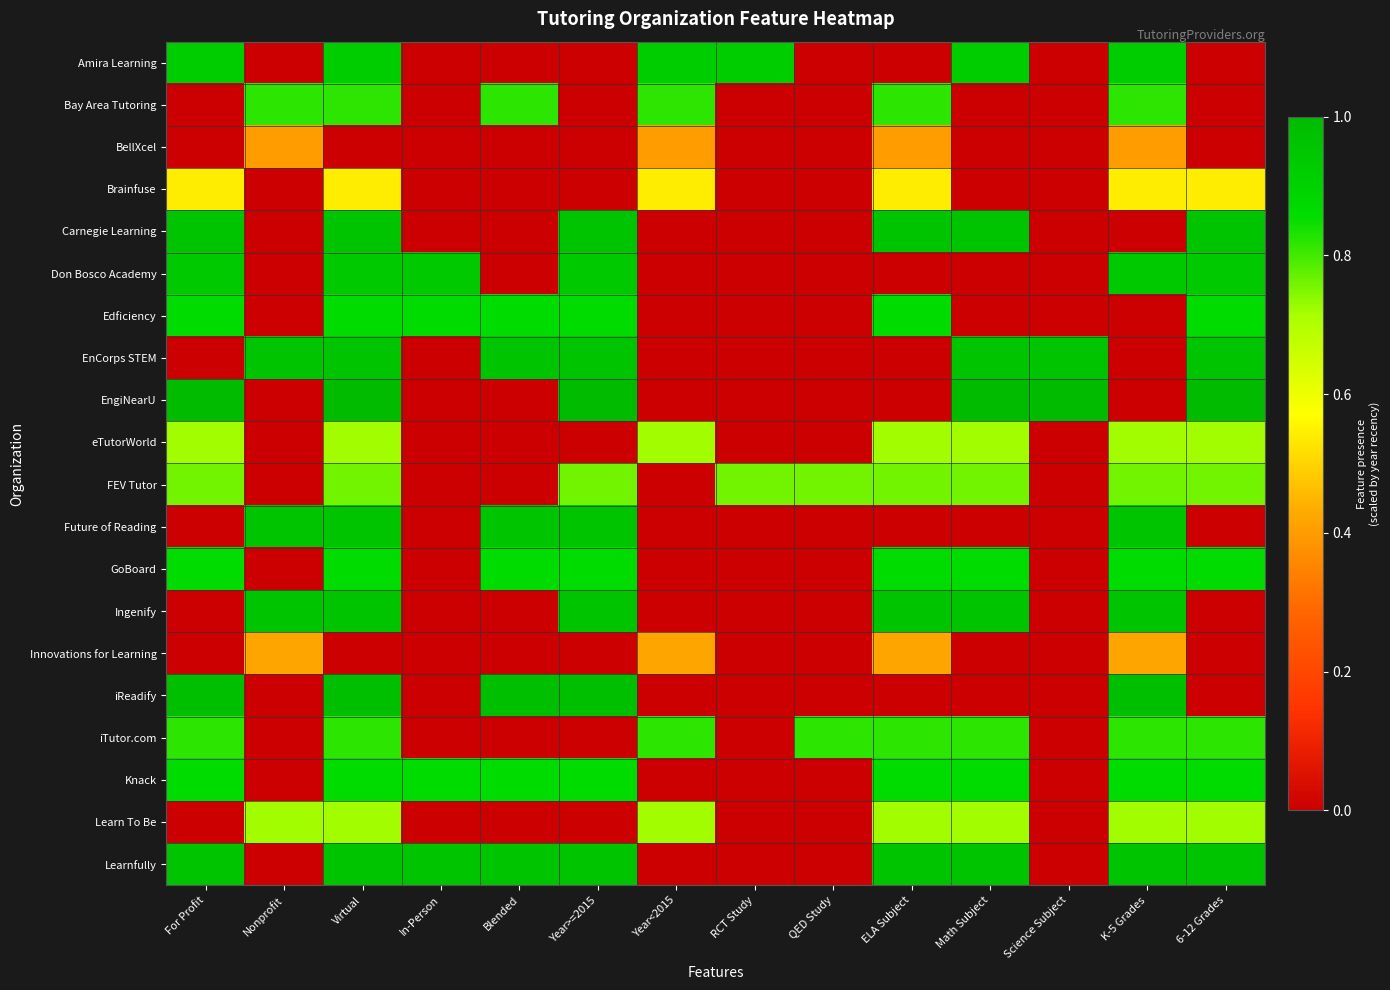

How many distinct data groups are displayed?

20